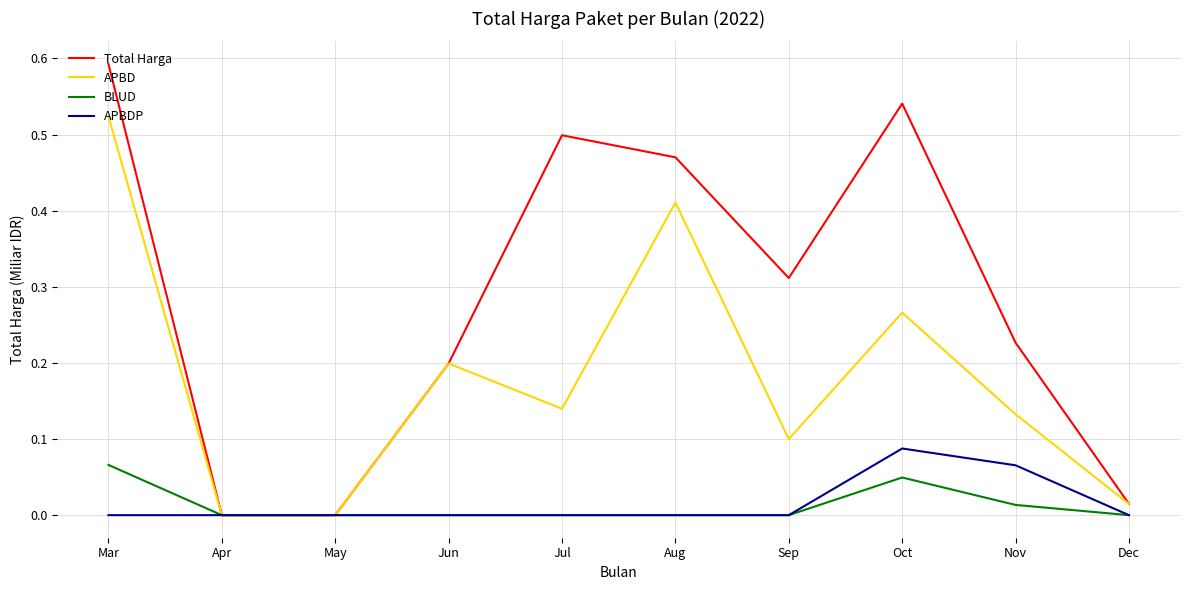

Which series has the largest range (max minus min)?

Total Harga